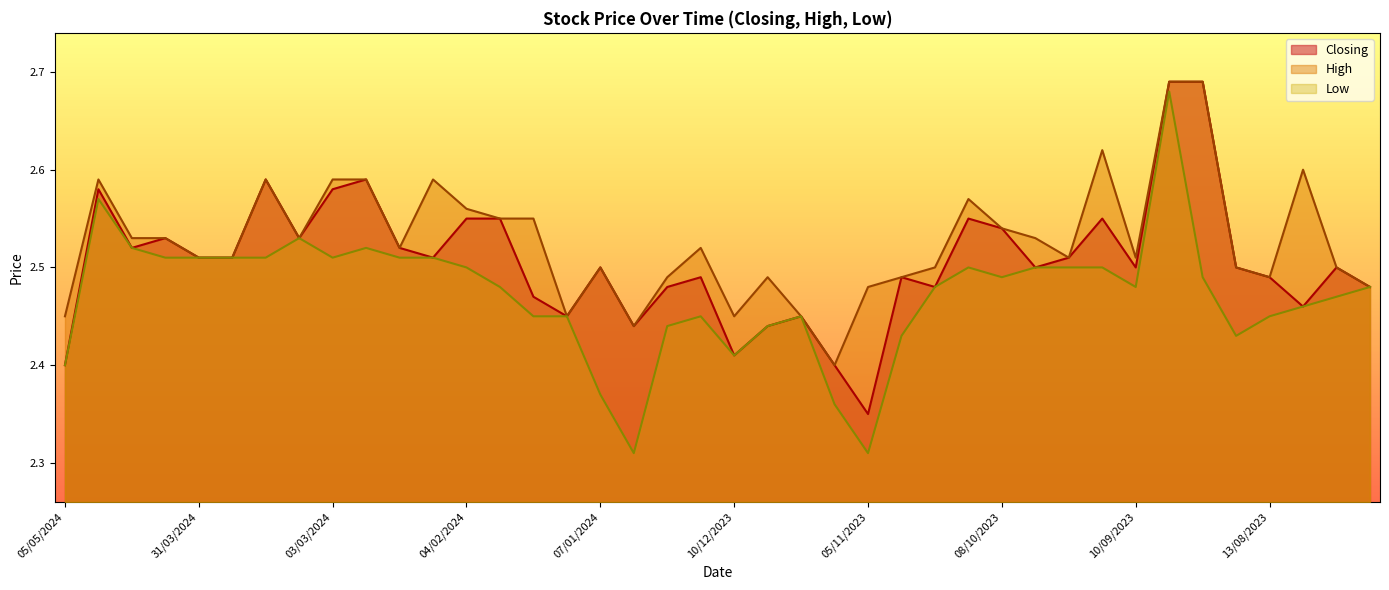

Does the chart have visible grid lines?

No